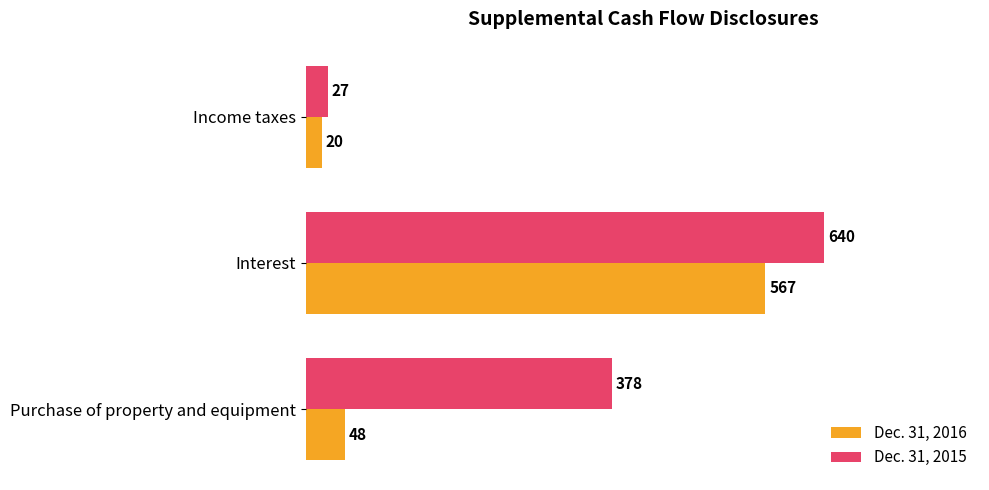

List the series in order of their peak value, highest first.

Dec. 31, 2015, Dec. 31, 2016